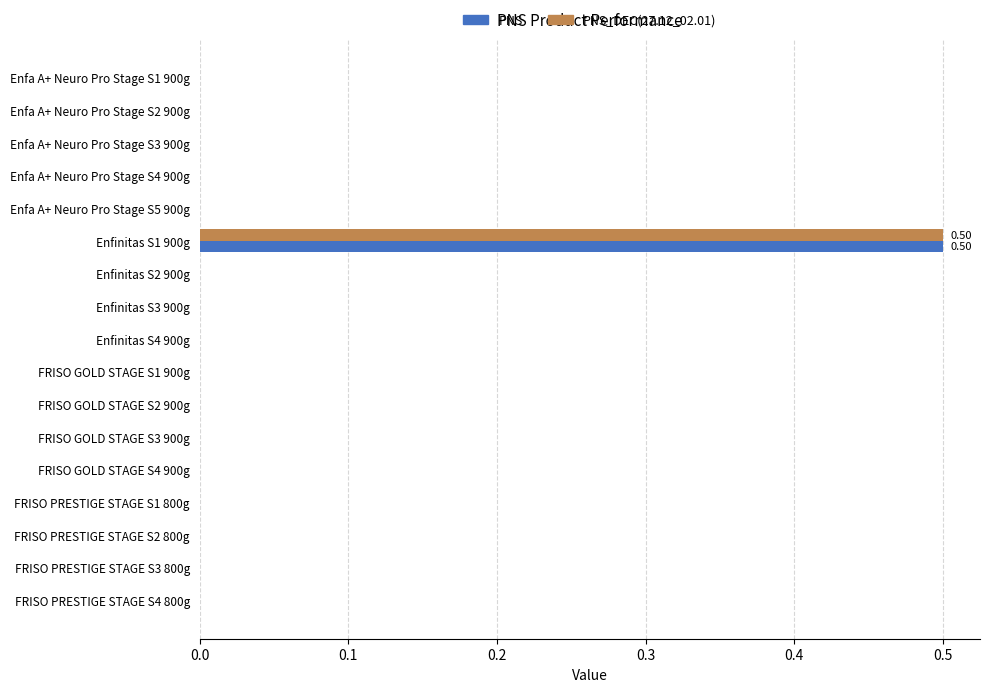

At which category is the sum across all series the highest?

Enfinitas S1 900g